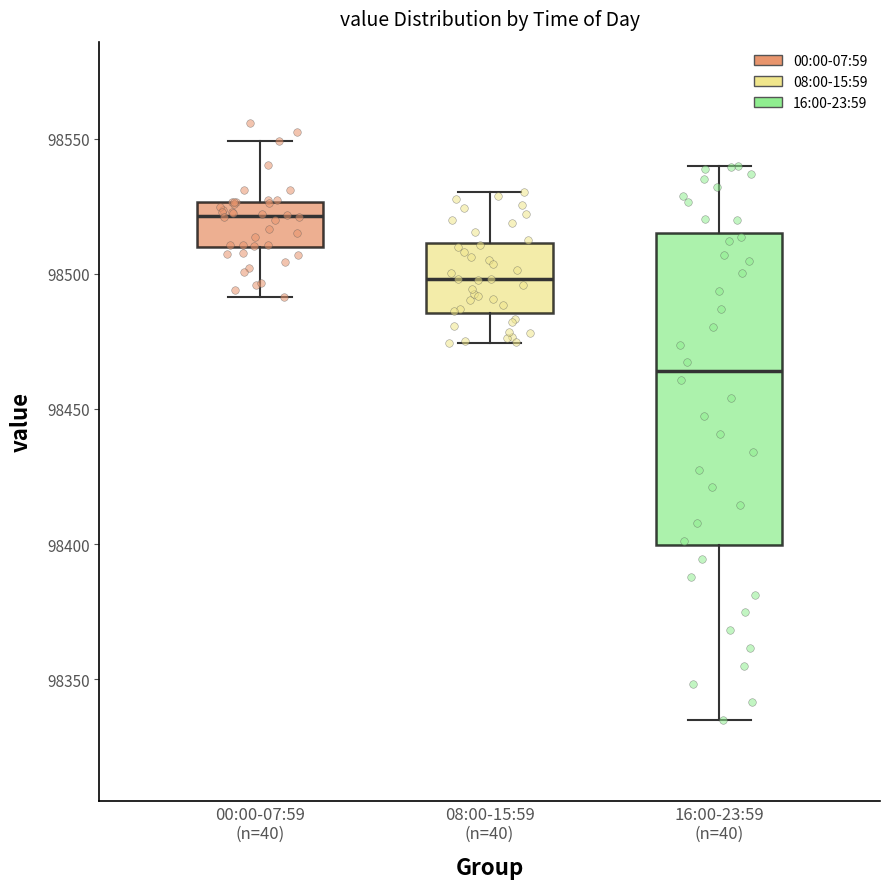

Which box's median line is the lowest?

16:00-23:59 (n=40)